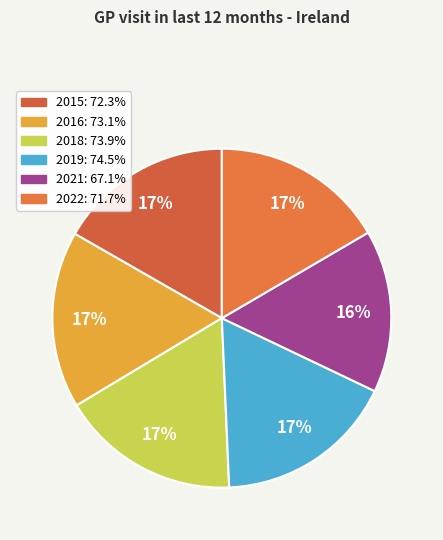

Which has a higher value, 2019 or 2021?

2019